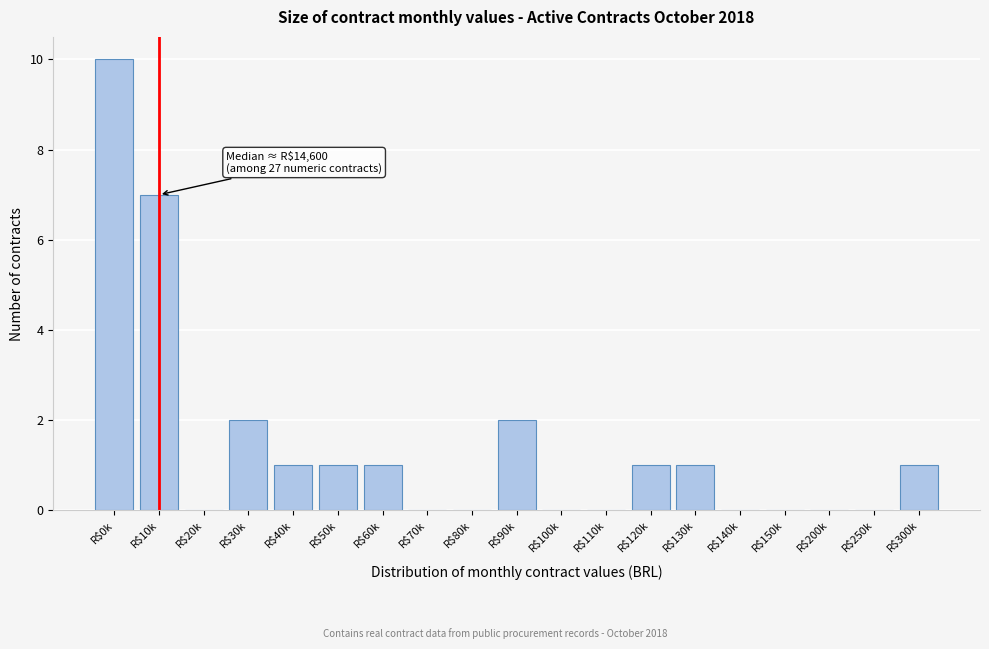

What is the sum of all values?

27